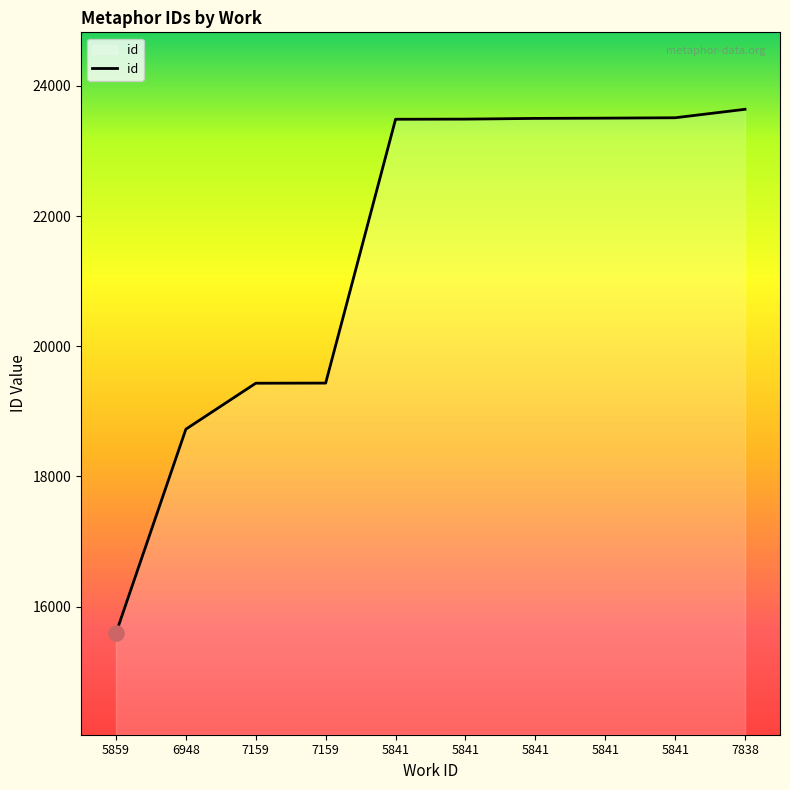

What is the change in value from 7159 to 5841?

+4065